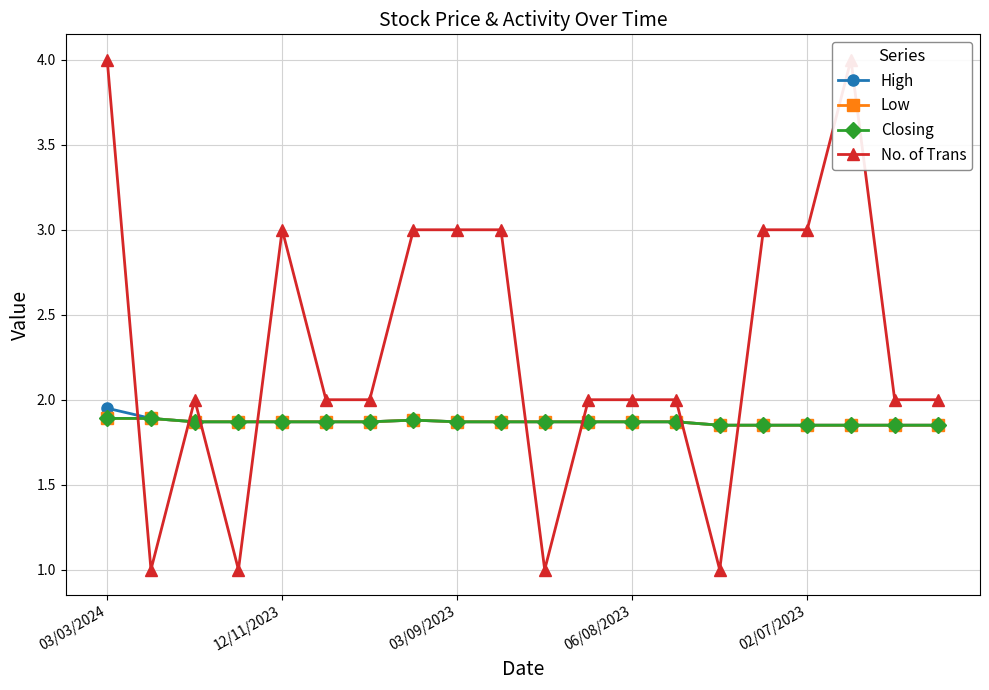

How many lines are shown in the chart?

4